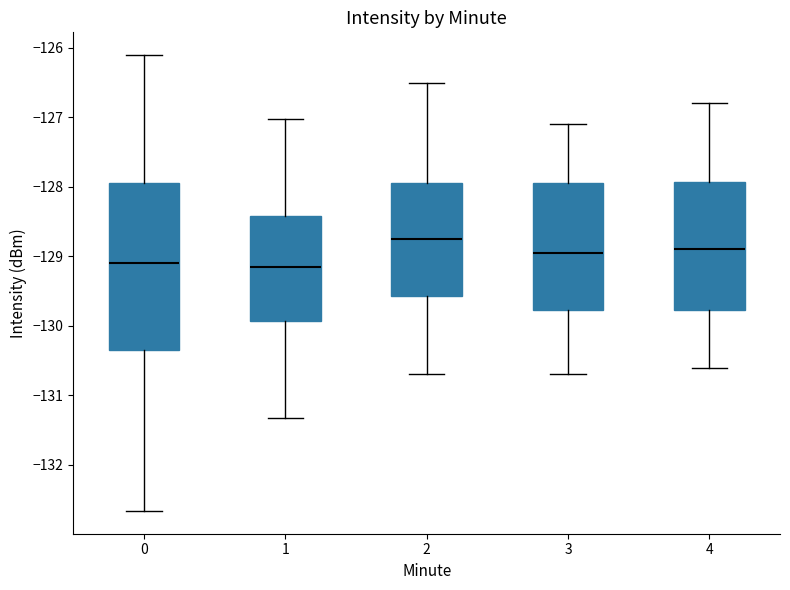

Comparing the boxes themselves (not the whiskers), which one is the tallest?

0